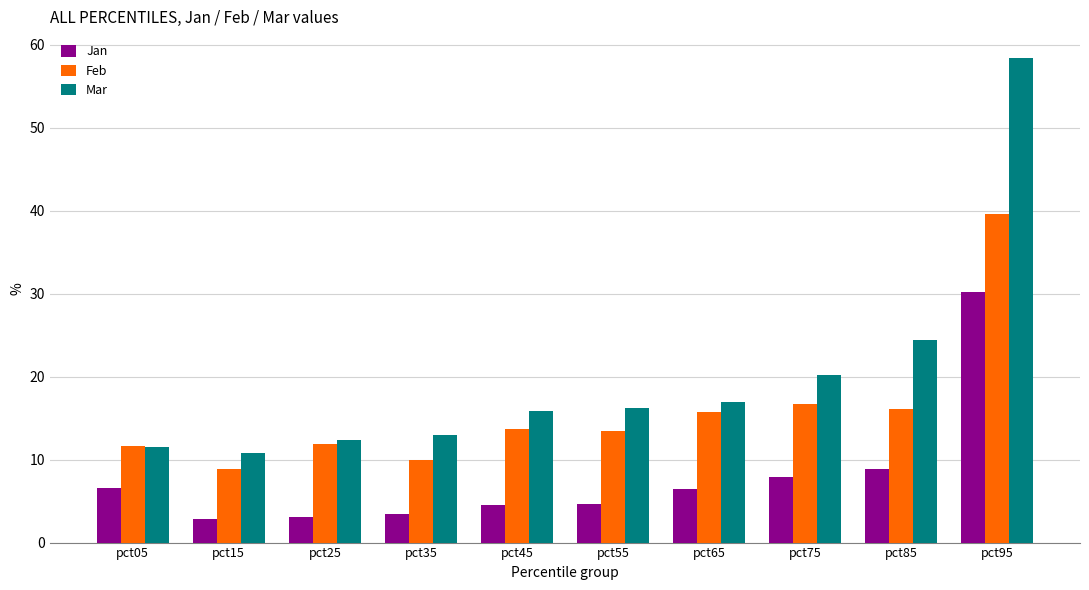

Are the bars horizontal?

No